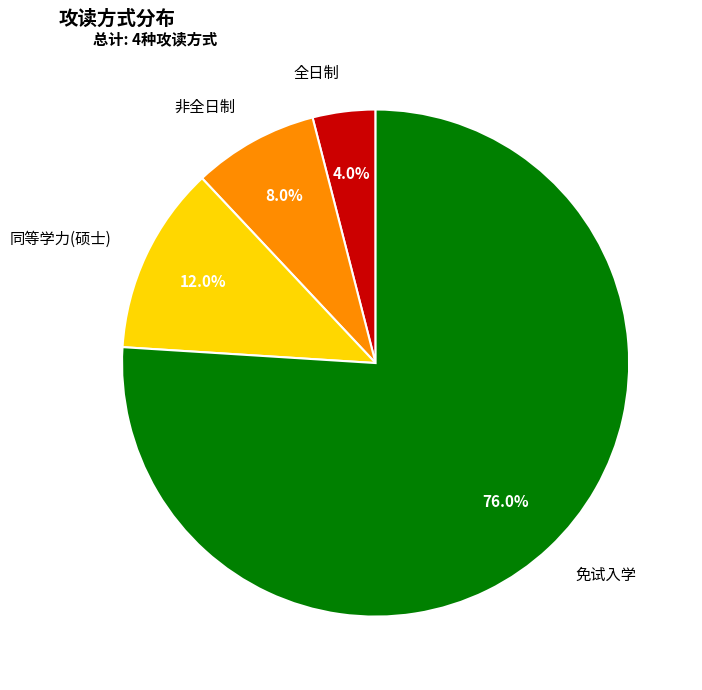

Is there a majority slice in this chart?

Yes